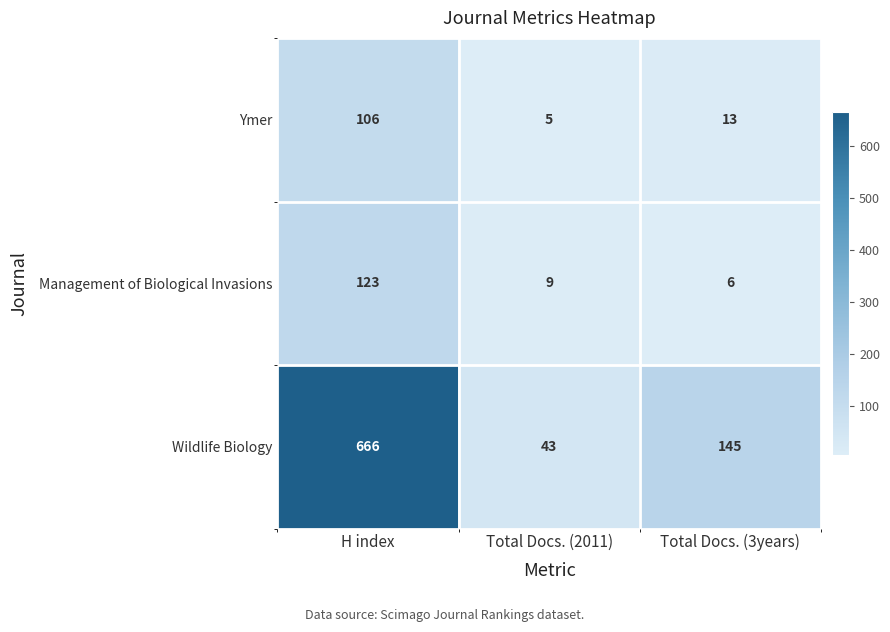

What is the approximate value of Wildlife Biology at Total Docs. (2011), to the nearest 50?

50